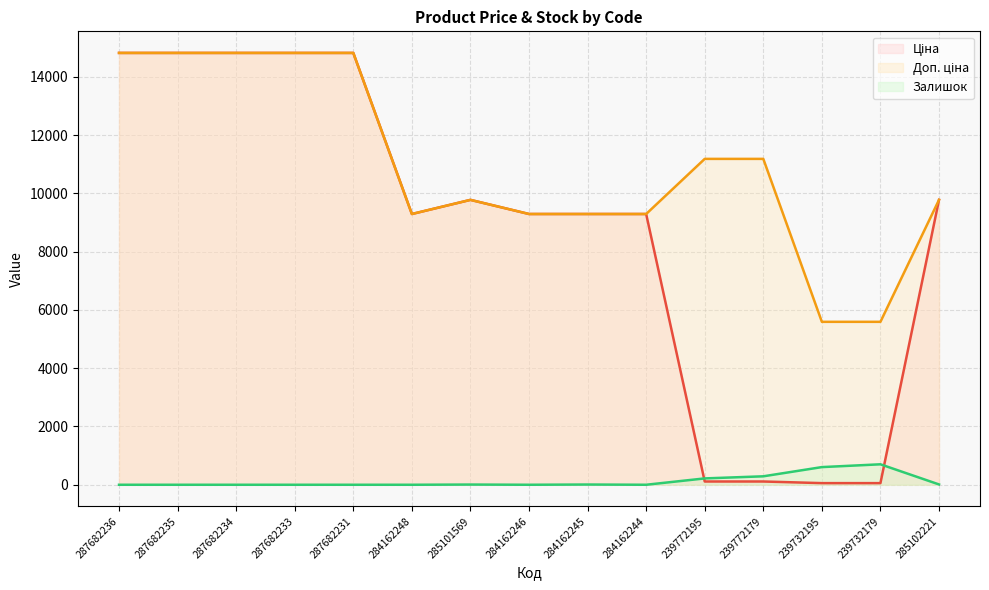

Rank the series at 285101569 from lowest to highest value.

Залишок, Ціна, Доп. ціна